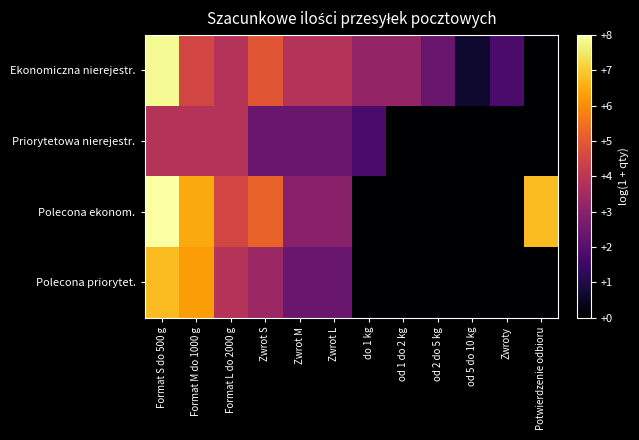

At which category is the sum across all series the highest?

Format S do 500 g